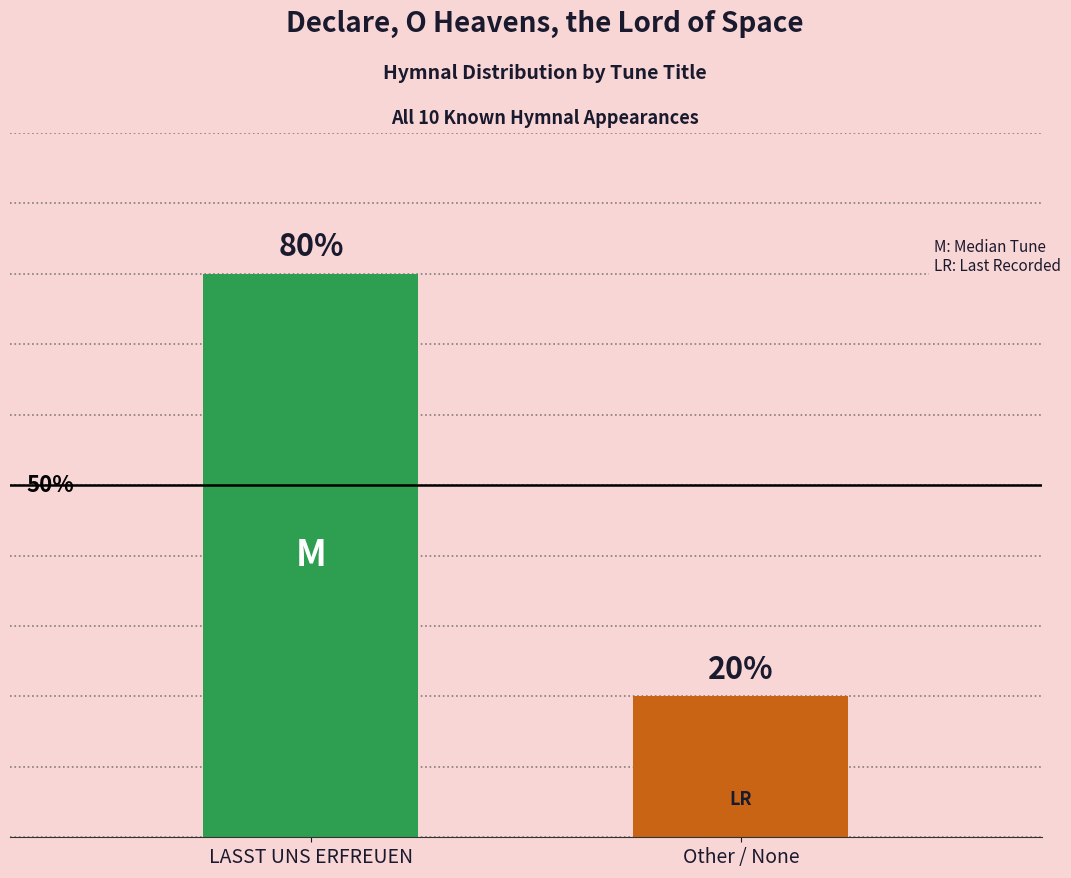

Which has a higher value, Other / None or LASST UNS ERFREUEN?

LASST UNS ERFREUEN